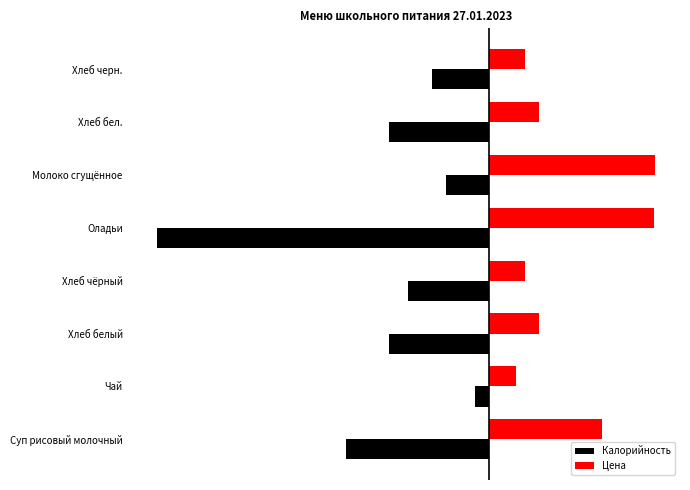

What are all the series names shown in the legend?

Калорийность, Цена